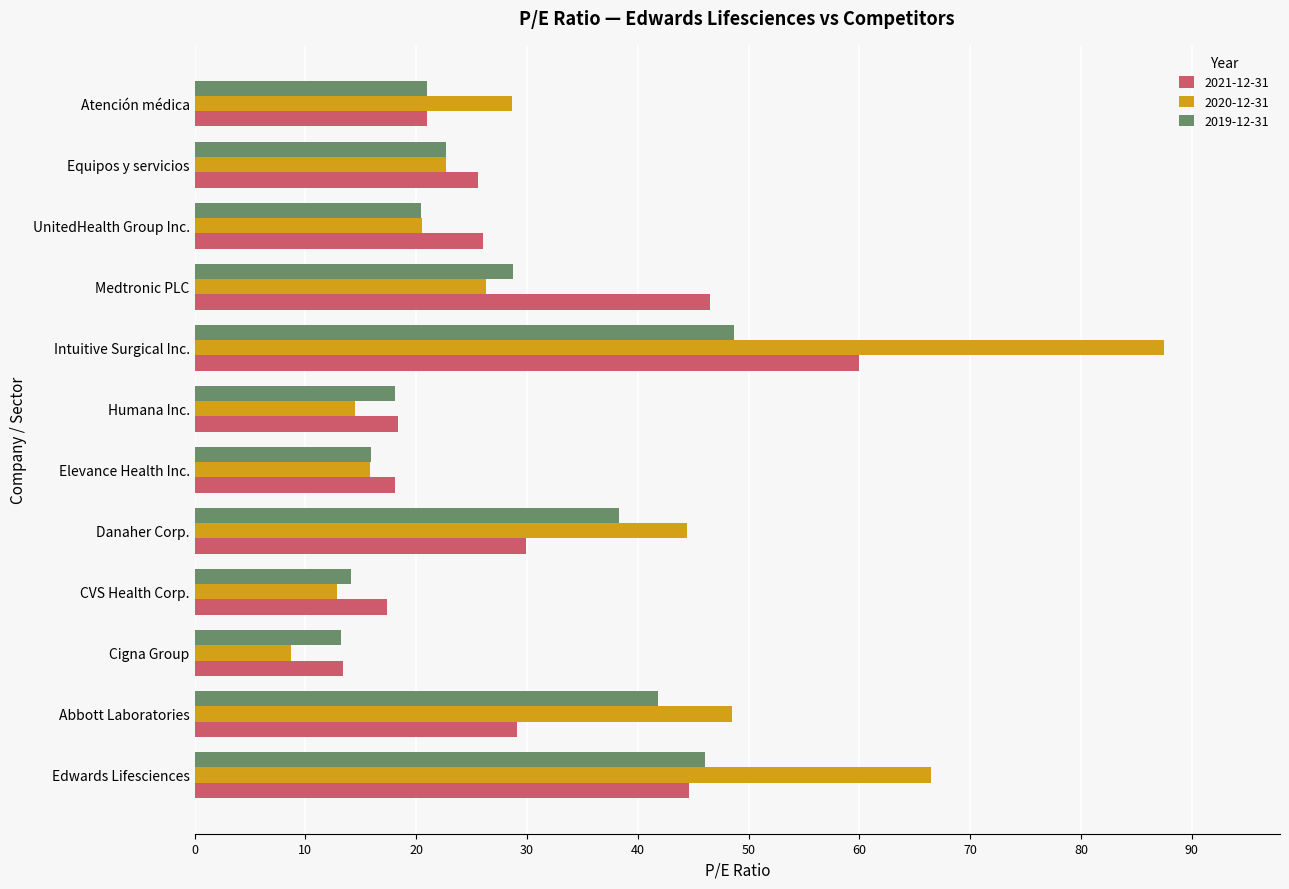

List the labels in order of 2020-12-31 value, largest first.

Intuitive Surgical Inc., Edwards Lifesciences, Abbott Laboratories, Danaher Corp., Atención médica, Medtronic PLC, Equipos y servicios, UnitedHealth Group Inc., Elevance Health Inc., Humana Inc., CVS Health Corp., Cigna Group